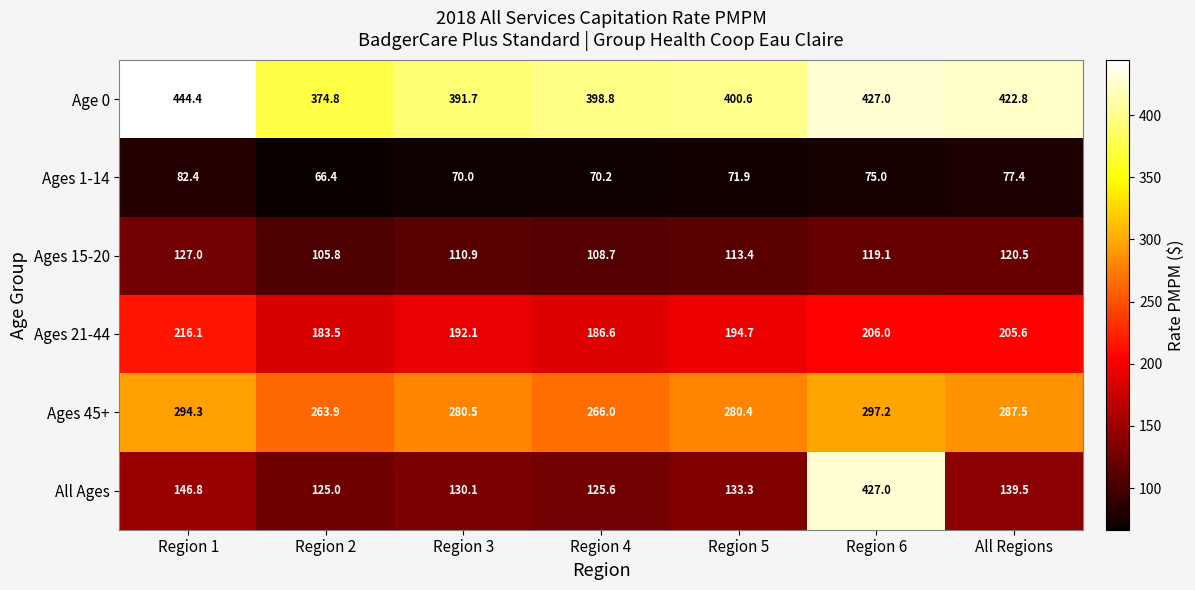

Is the value of Ages 45+ at Region 4 greater than the value of Ages 21-44 at Region 3?

Yes